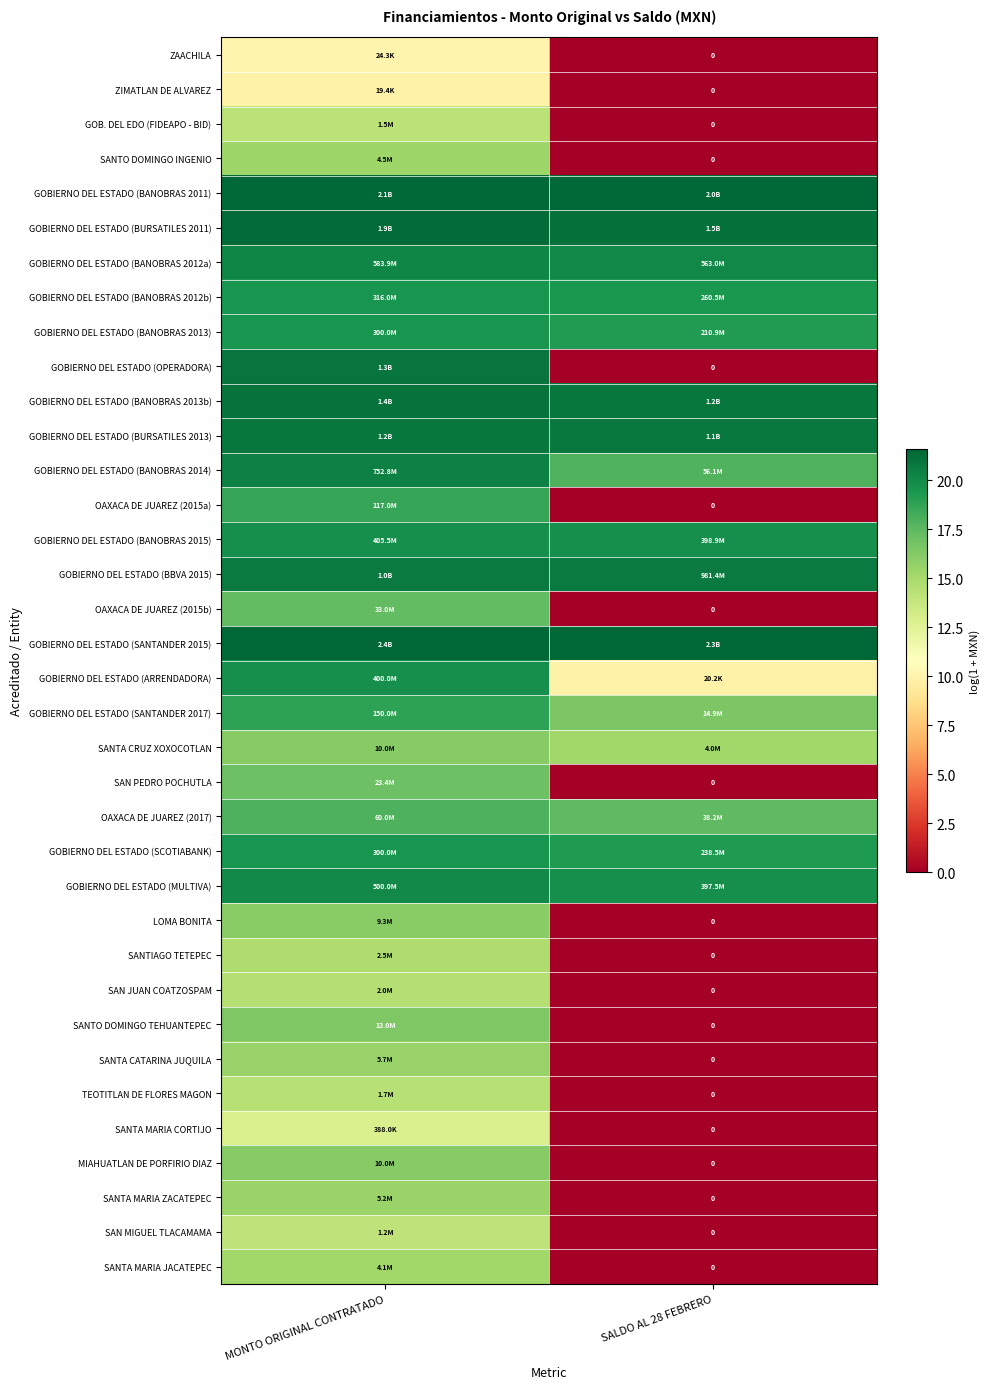

At how many categories does at least one series exceed 8?

2